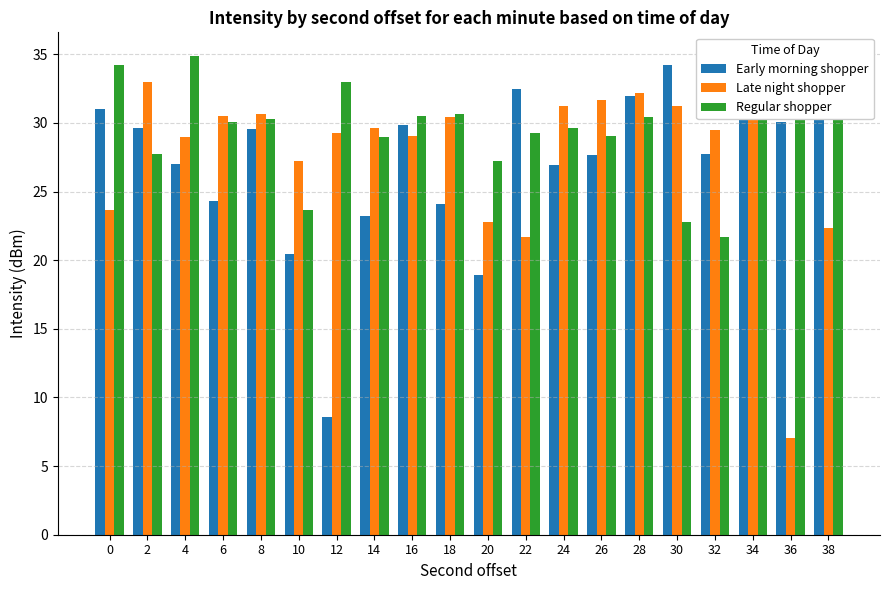

Between 24 and 34, which series saw the biggest shift?

Early morning shopper